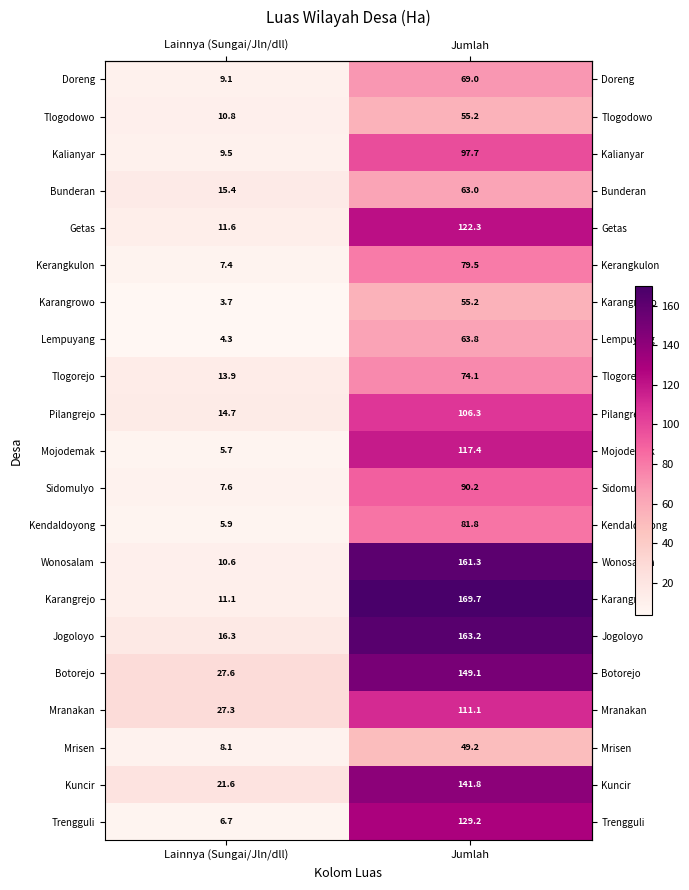

Count the number of categories in the chart.

2